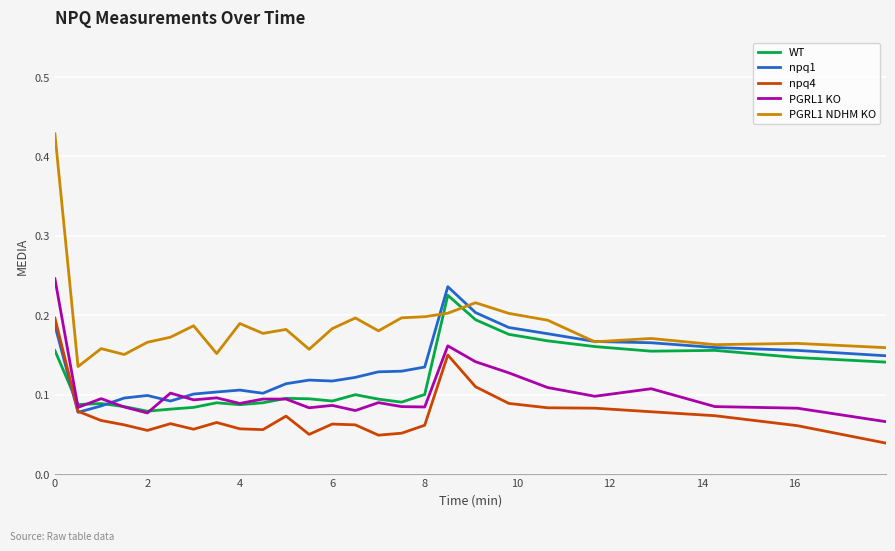

Which series has the largest total across all categories?

PGRL1 NDHM KO